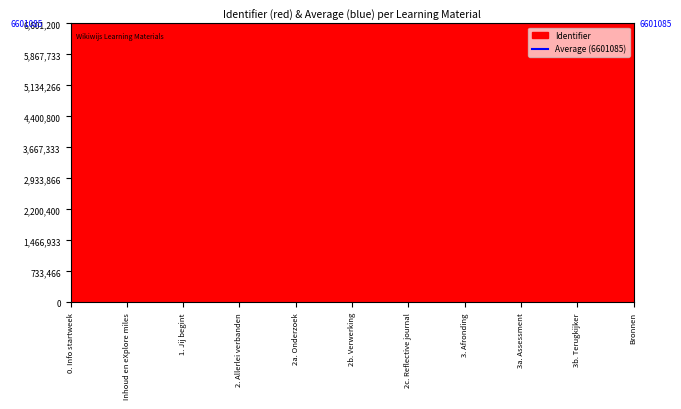

What is the greatest value displayed?

6601094